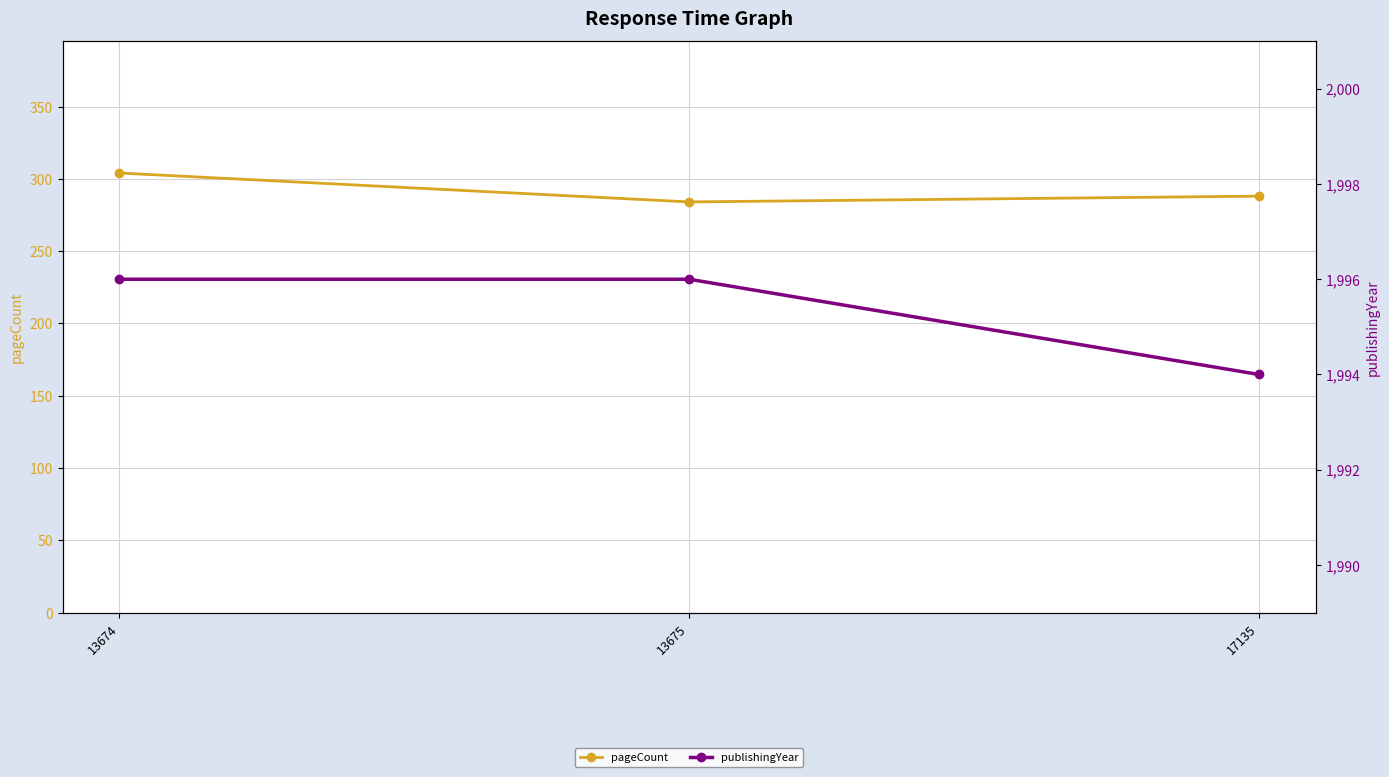

Does the chart have visible grid lines?

Yes